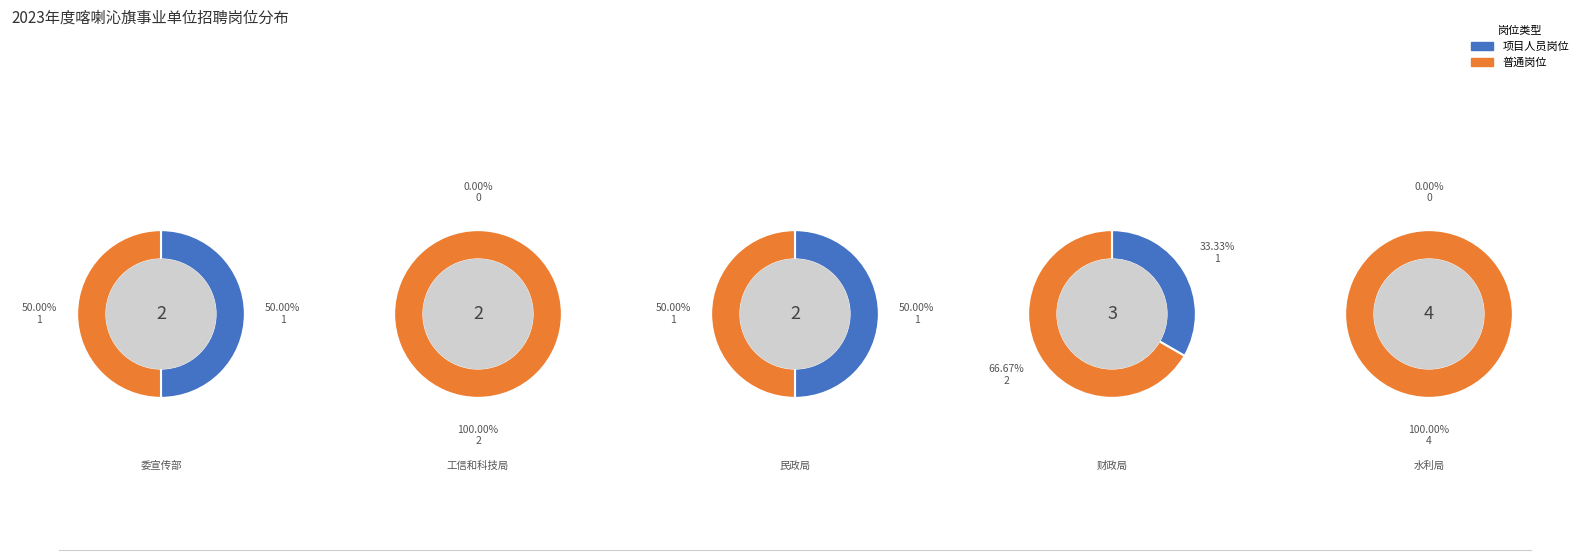

To the nearest percent, what is the combined percentage of 0 and 2?

67%